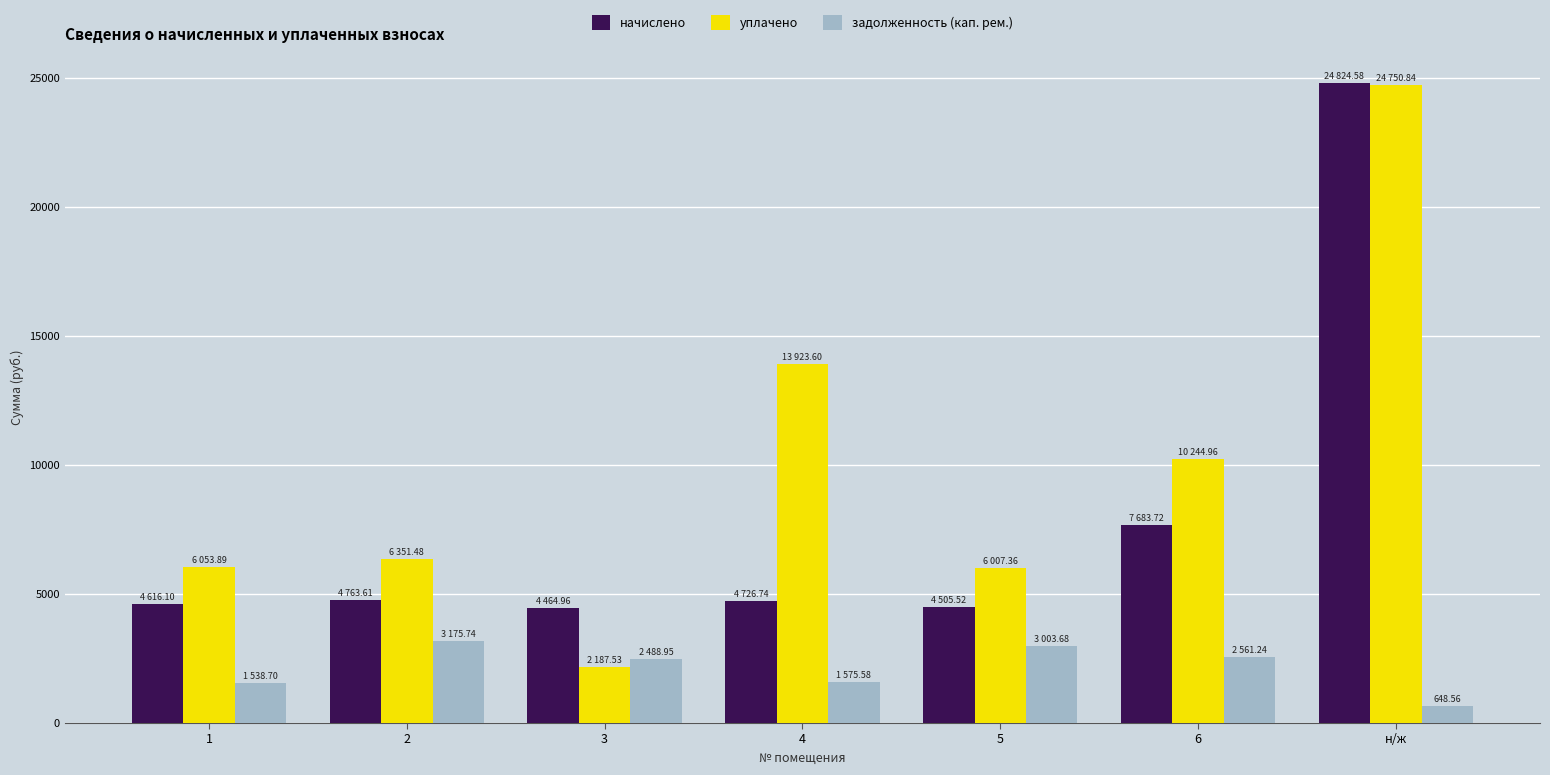

What is the sum of all начислено values?

55585.2